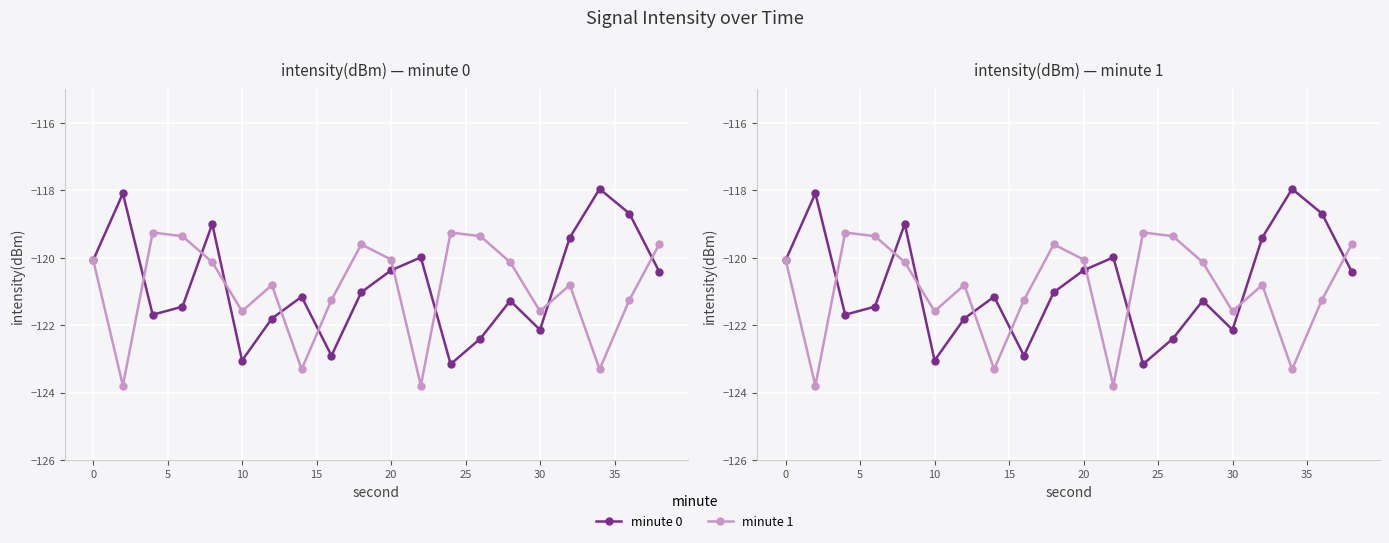

At how many categories does at least one series exceed -118?

1